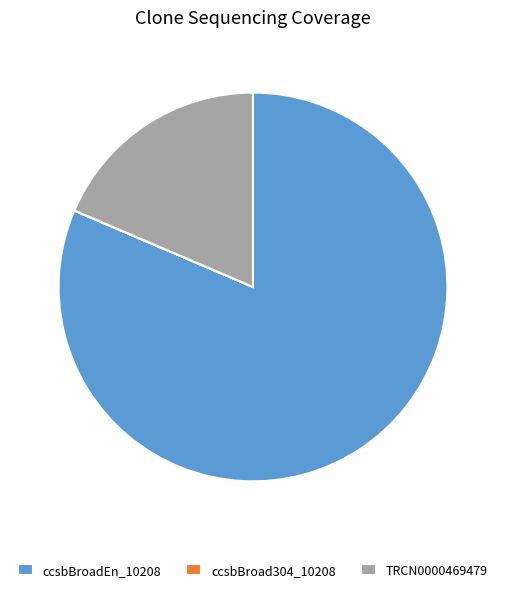

Is there any slice that represents more than half of the pie?

Yes